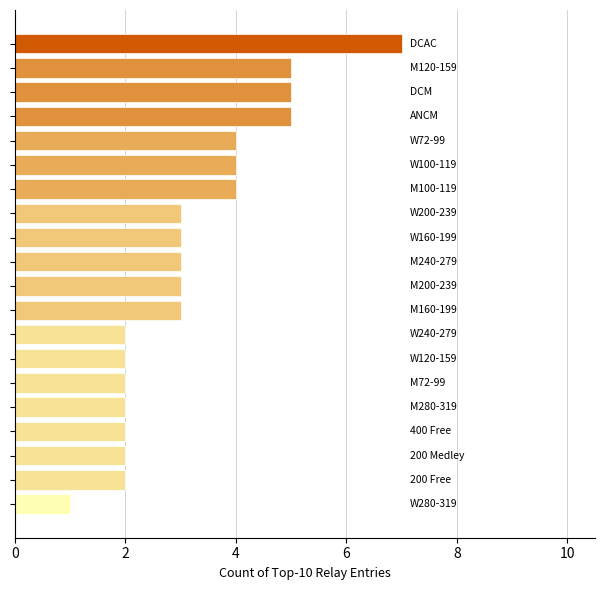

How many data points does each series have?

20